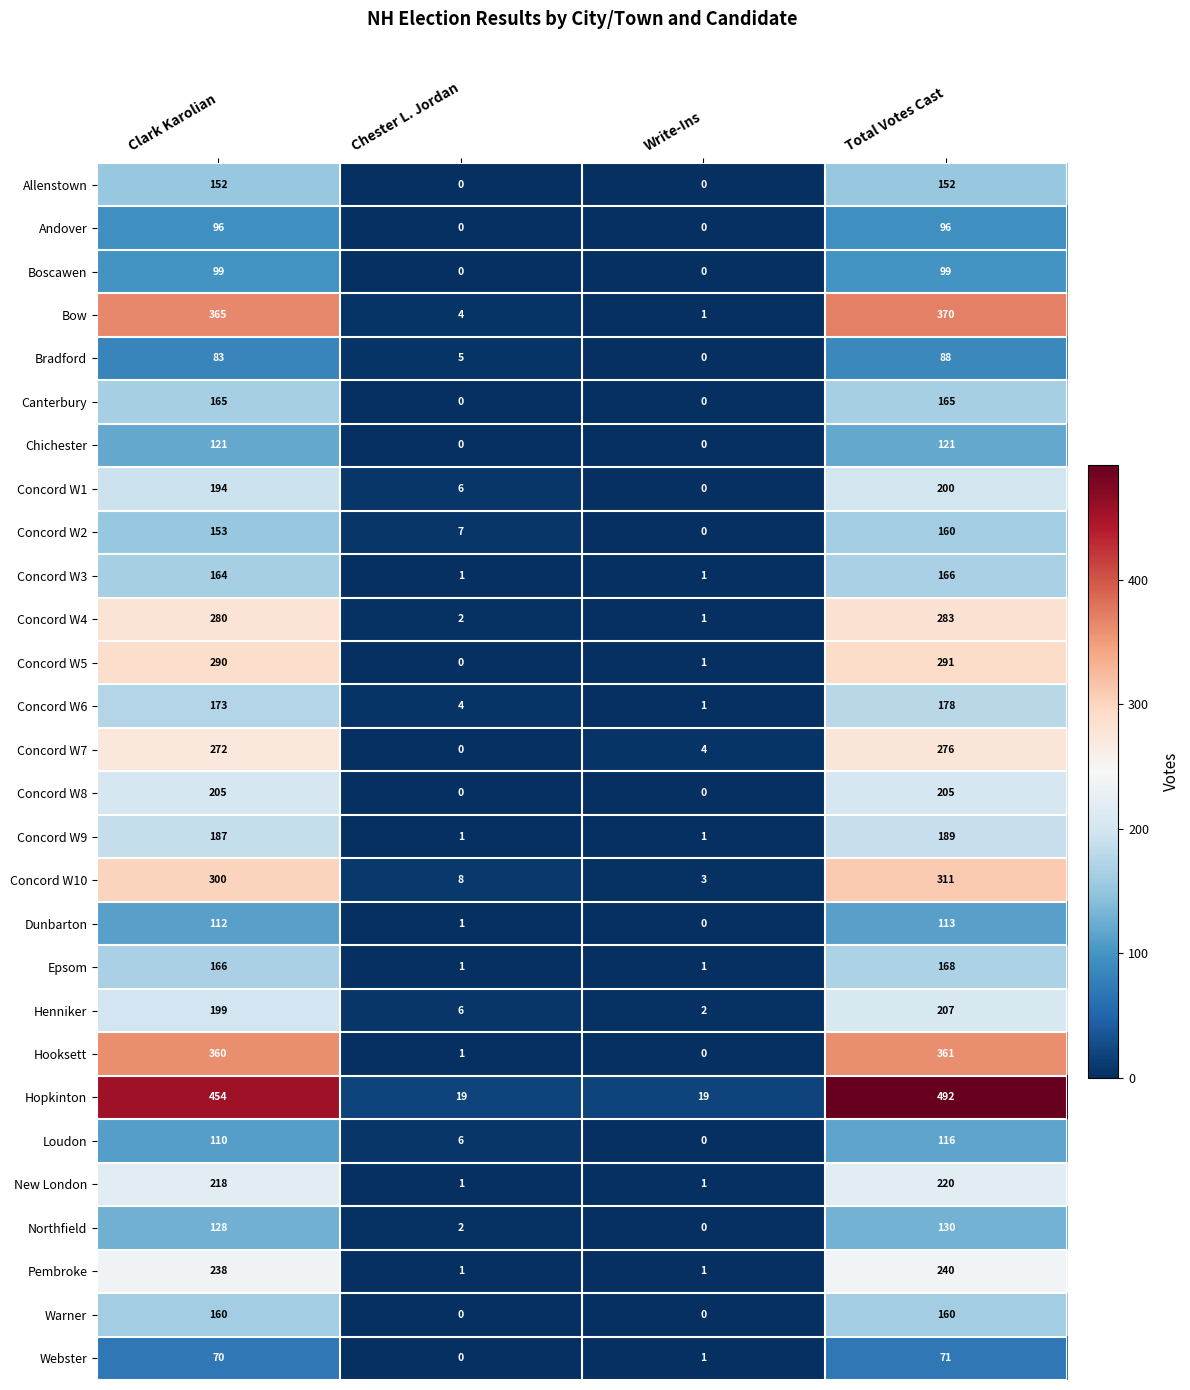

True or false: Webster has a value of 27 at Total Votes Cast.

False